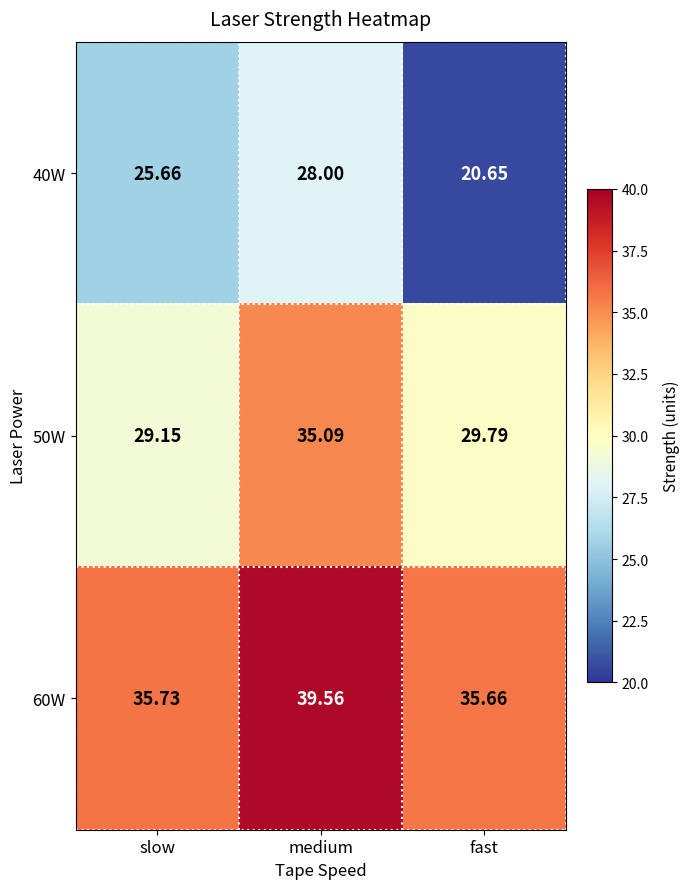

At which label is 60W closest to 37?

slow